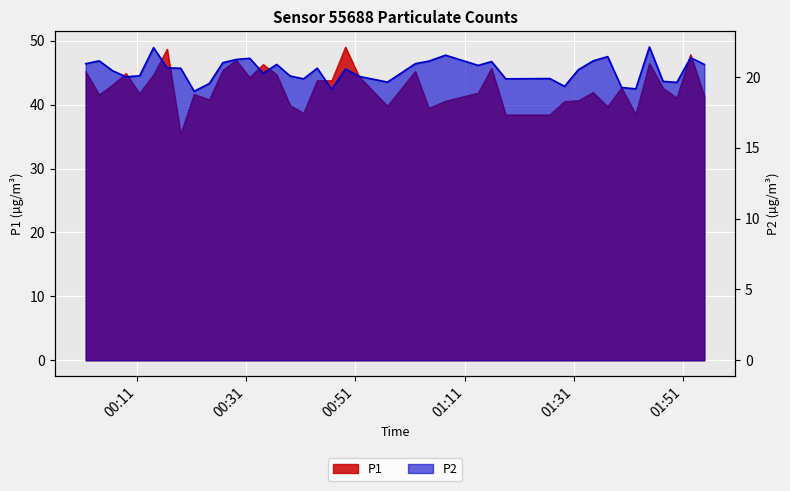

Does the chart display data point markers on the line(s)?

No